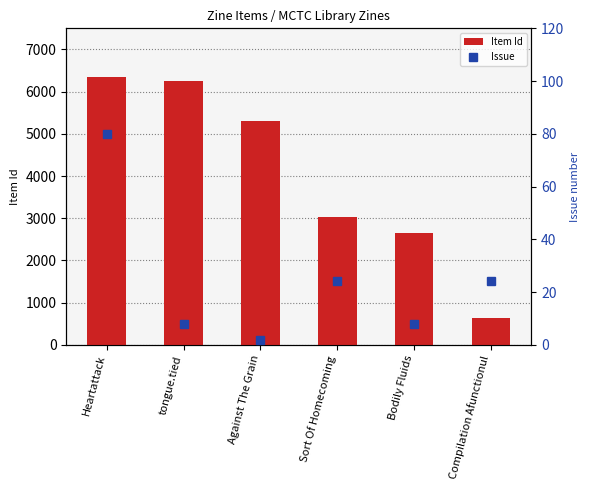

Which has a higher value, Heartattack or Against The Grain?

Heartattack